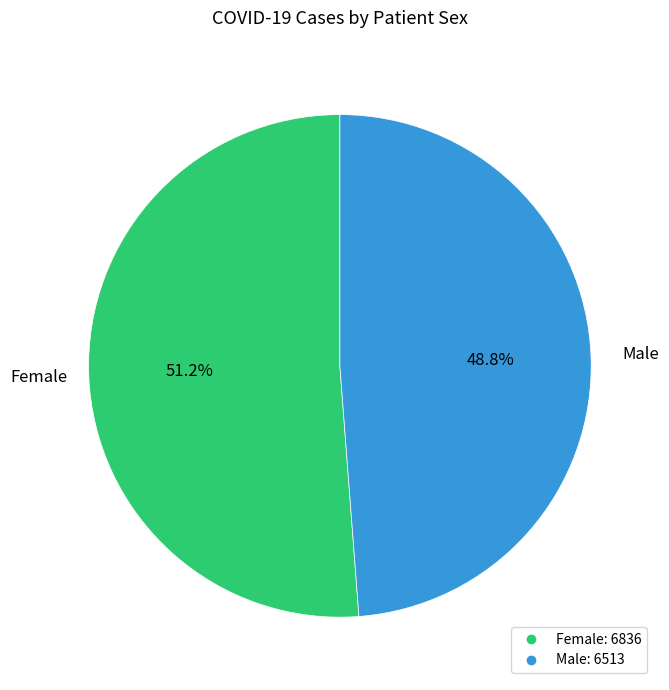

Does Female represent more than half of the total?

Yes